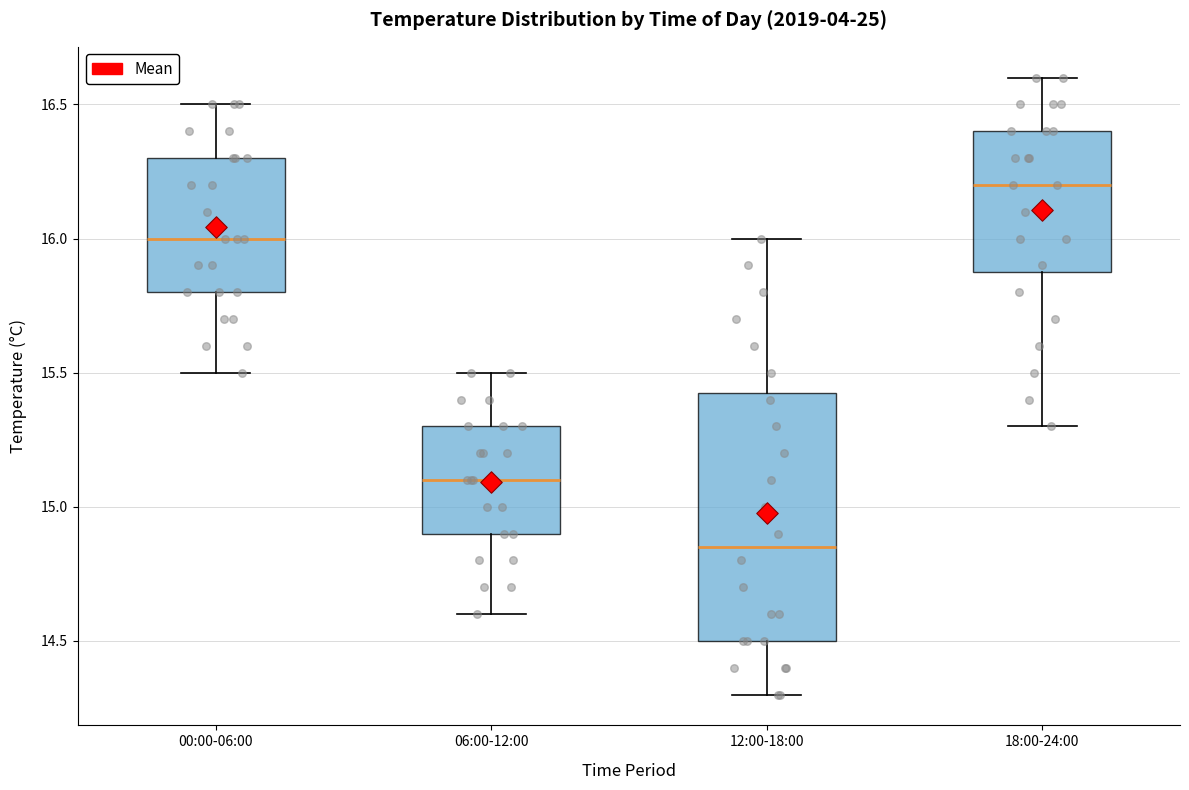

Which box is the tallest, from its lower edge to its upper edge?

12:00-18:00